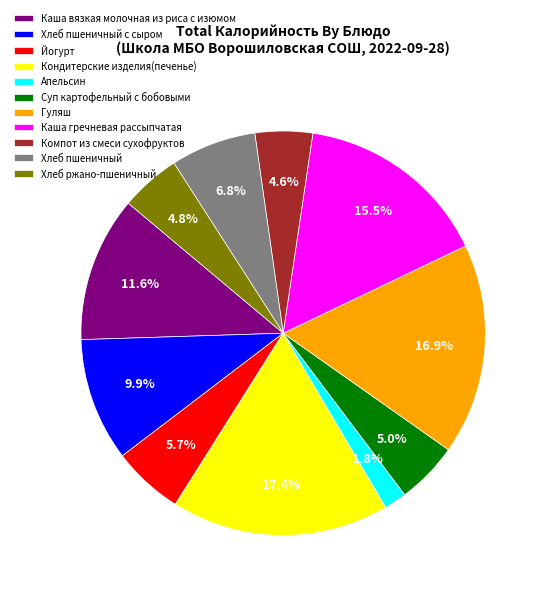

True or false: Гуляш accounts for 23% of the total.

False